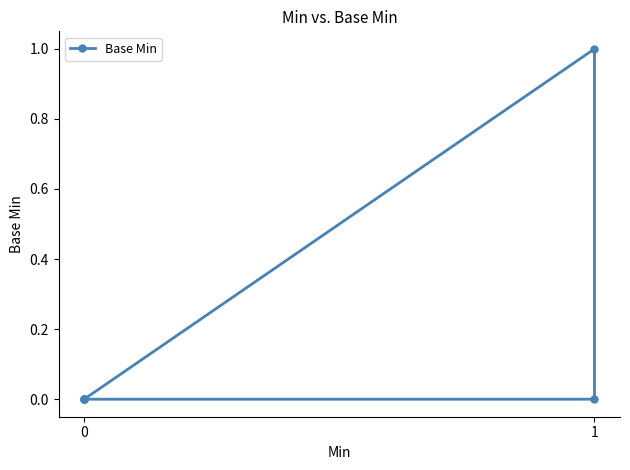

Reading right to left, what are all the values shown in this chart?

0	1	0	0	0	0